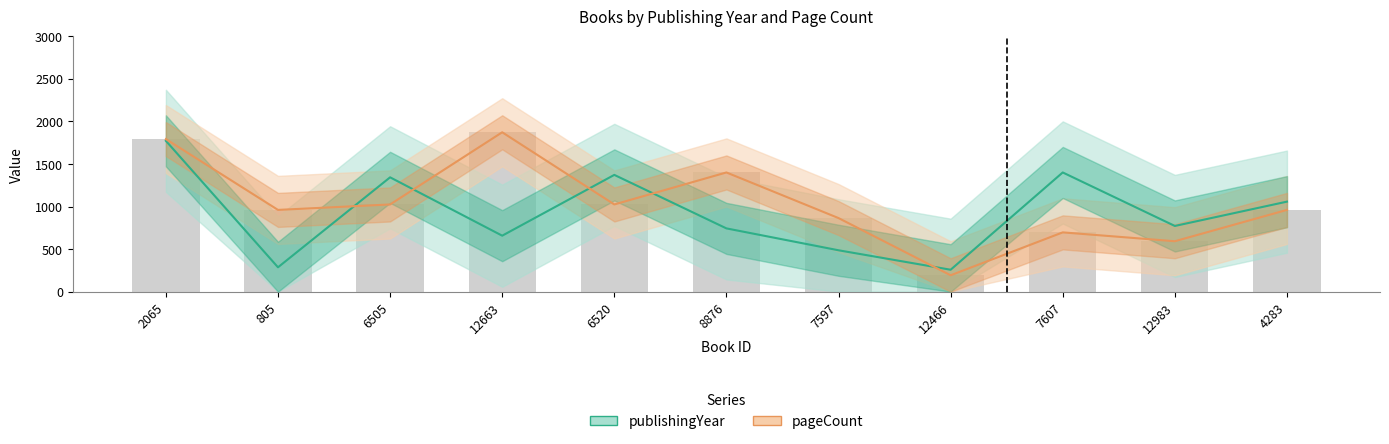

The value of publishingYear at 6520 is 1371.4. True or false?

True